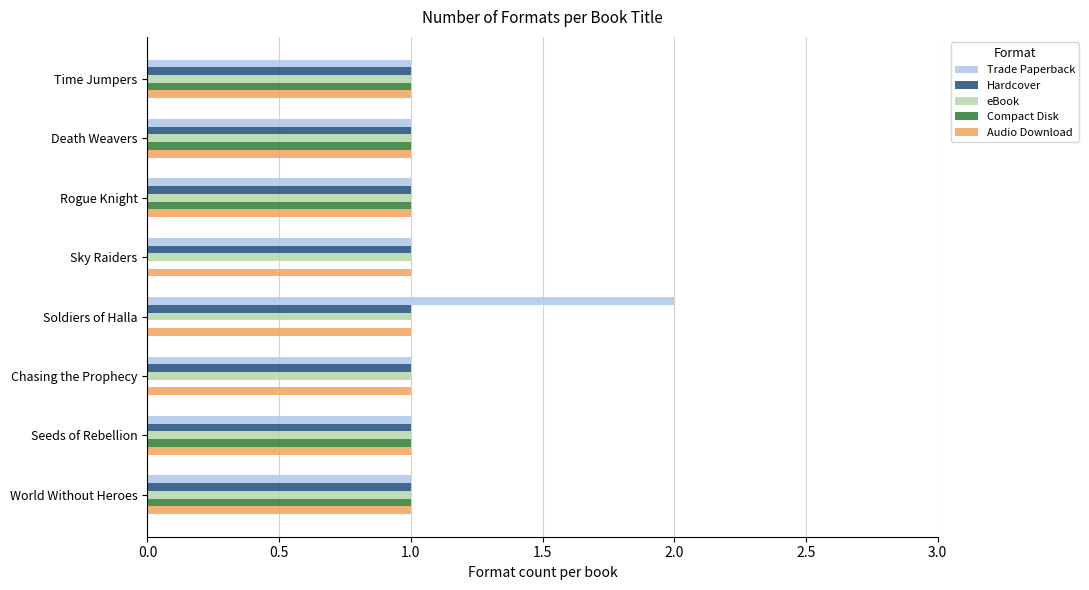

True or false: Compact Disk has a value of 1 at Time Jumpers.

True